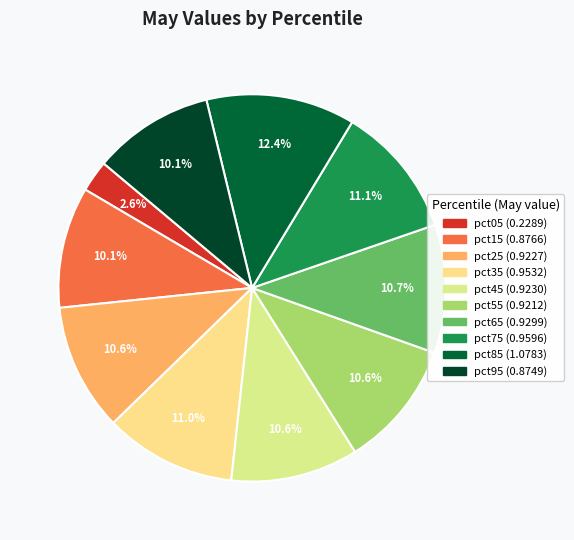

To the nearest percent, what percentage of the pie is pct85?

12%